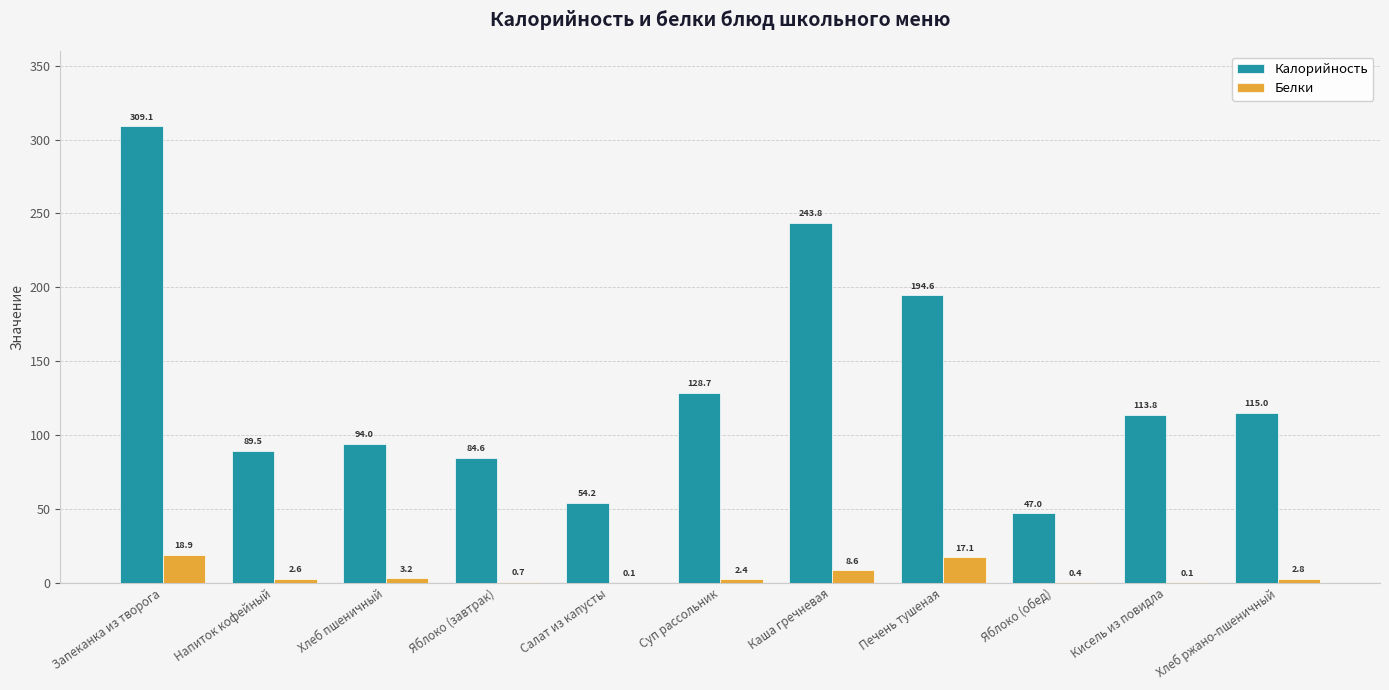

At which category is the sum across all series the highest?

Запеканка из творога